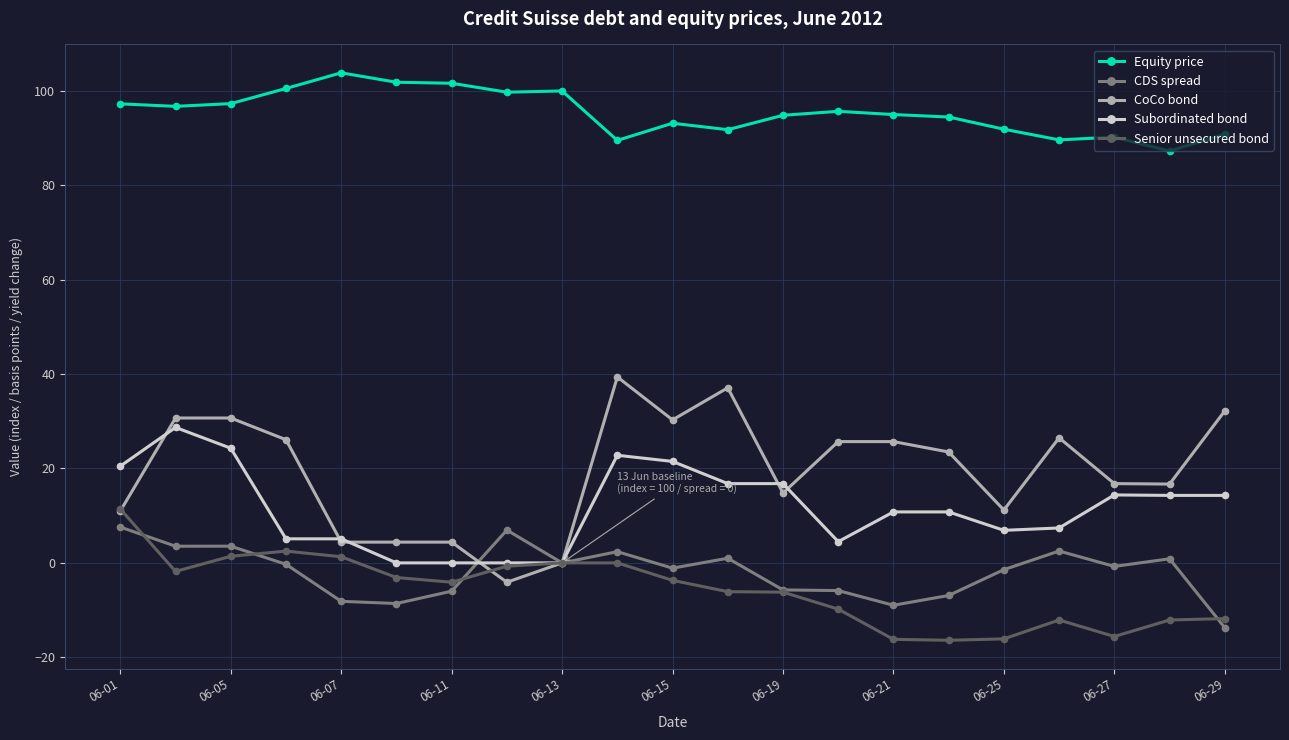

What is the maximum value shown in the chart?

103.8